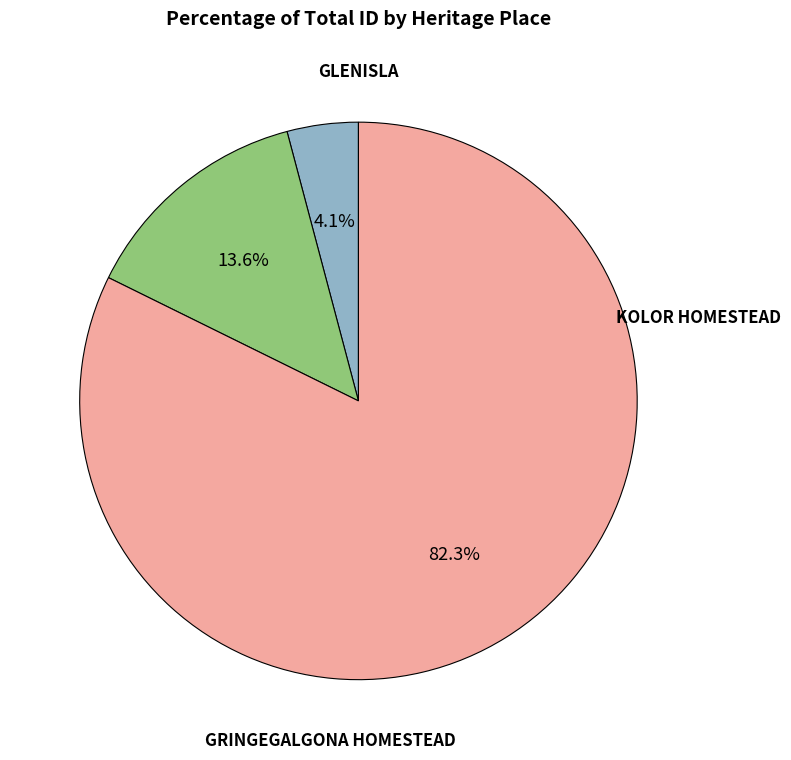

Is there a majority slice in this chart?

Yes